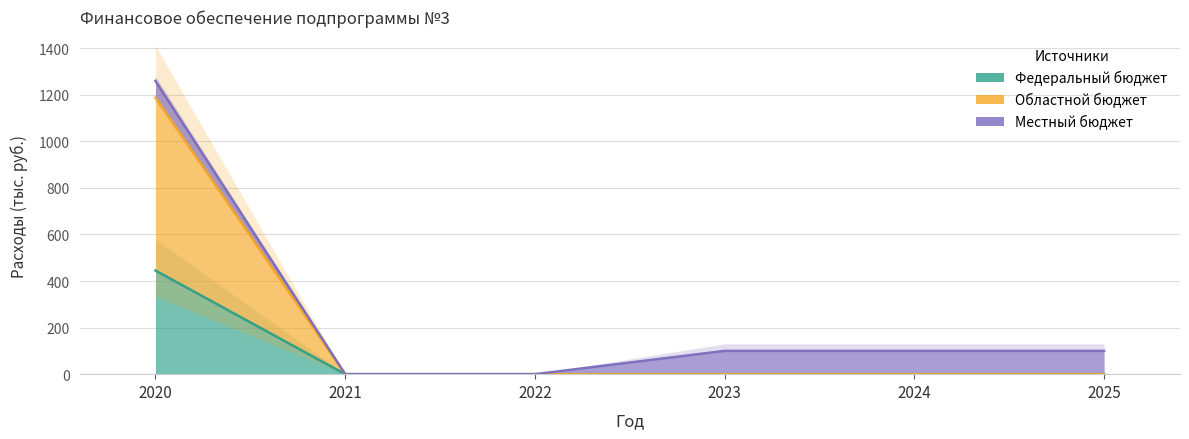

The Областной бюджет series shows 0.0 at 2022. True or false?

True